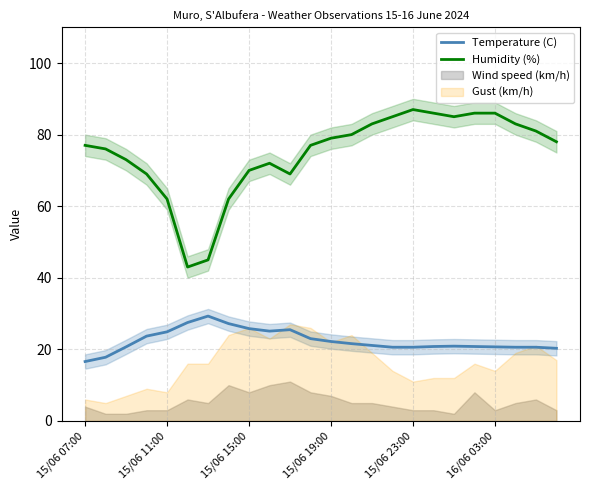

The Temperature (C) series shows 31.4 at 16/06 03:00. True or false?

False